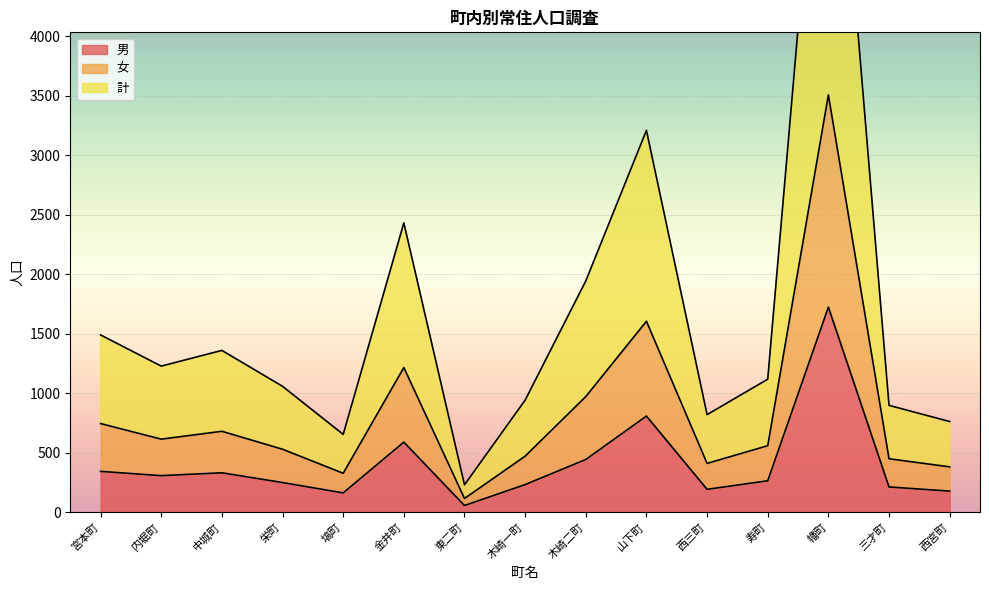

True or false: 計 and 男 cross at least once.

False